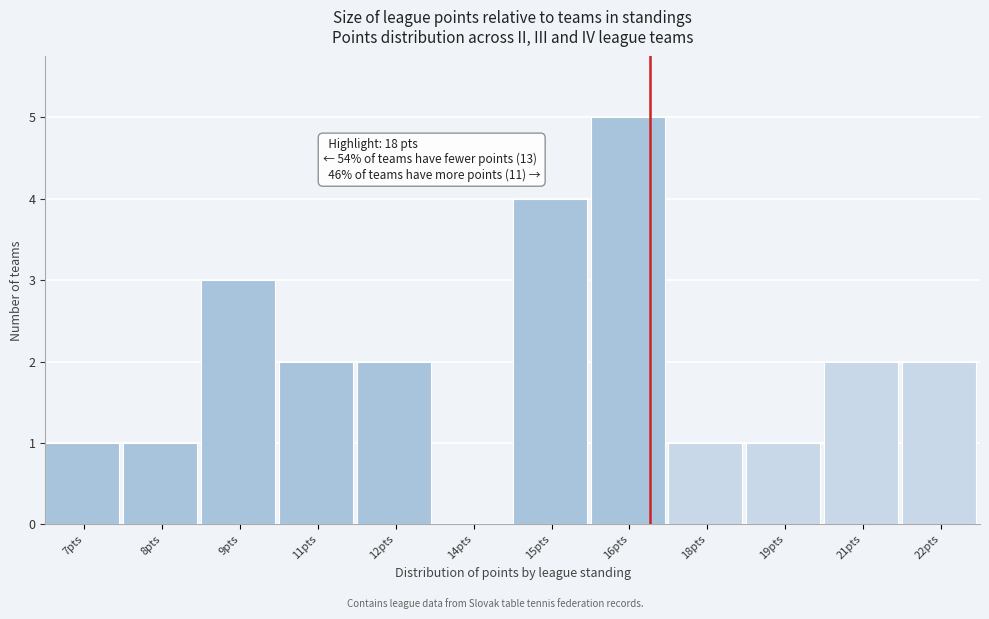

Reading left to right, extract all data points from this chart.

7pts=1	8pts=1	9pts=3	11pts=2	12pts=2	14pts=0	15pts=4	16pts=5	18pts=1	19pts=1	21pts=2	22pts=2